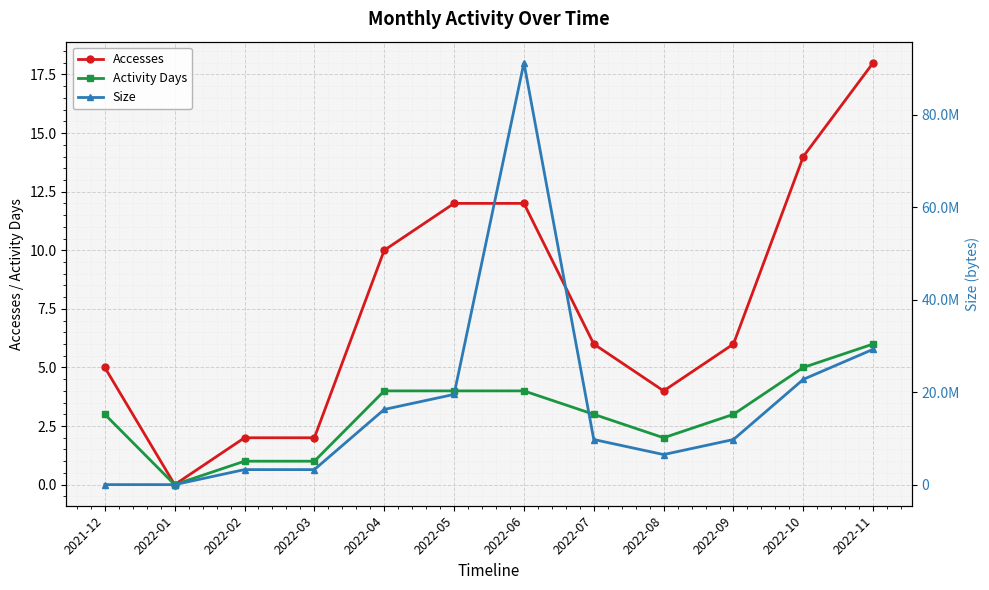

Which series changed the most between 2022-07 and 2022-09?

Accesses